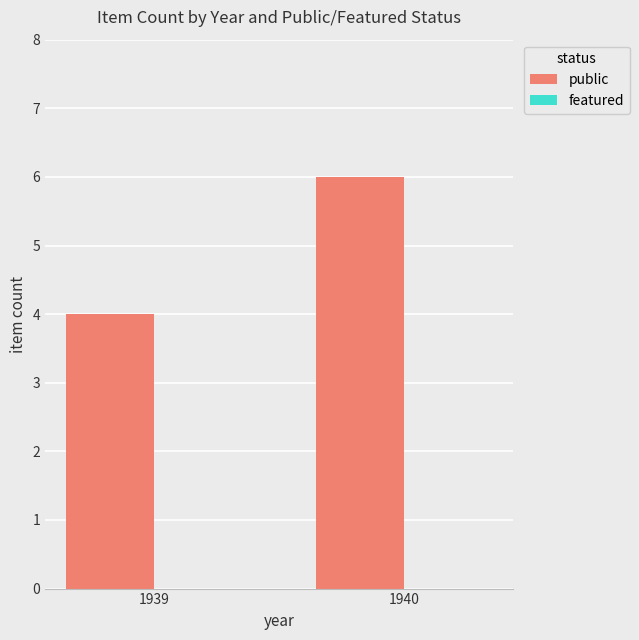

Approximately how many times larger is the value at 1940 compared to 1939?

1.5